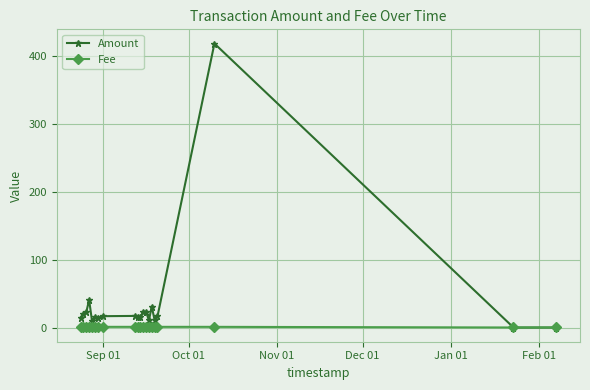

What is the value of the Amount point at the 18th from the left?

418.6